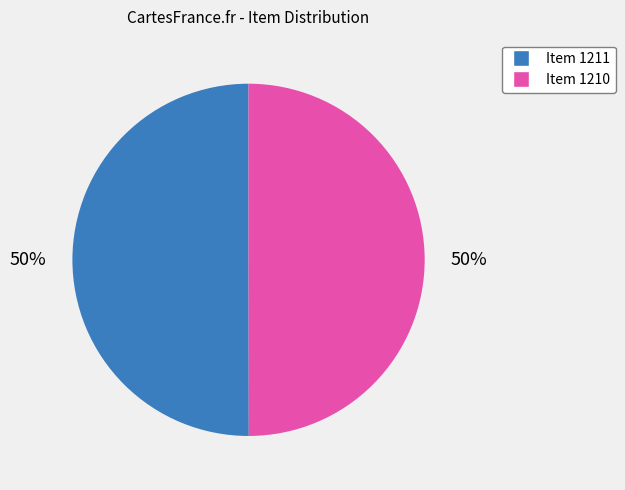

How many slices are in this pie chart?

2